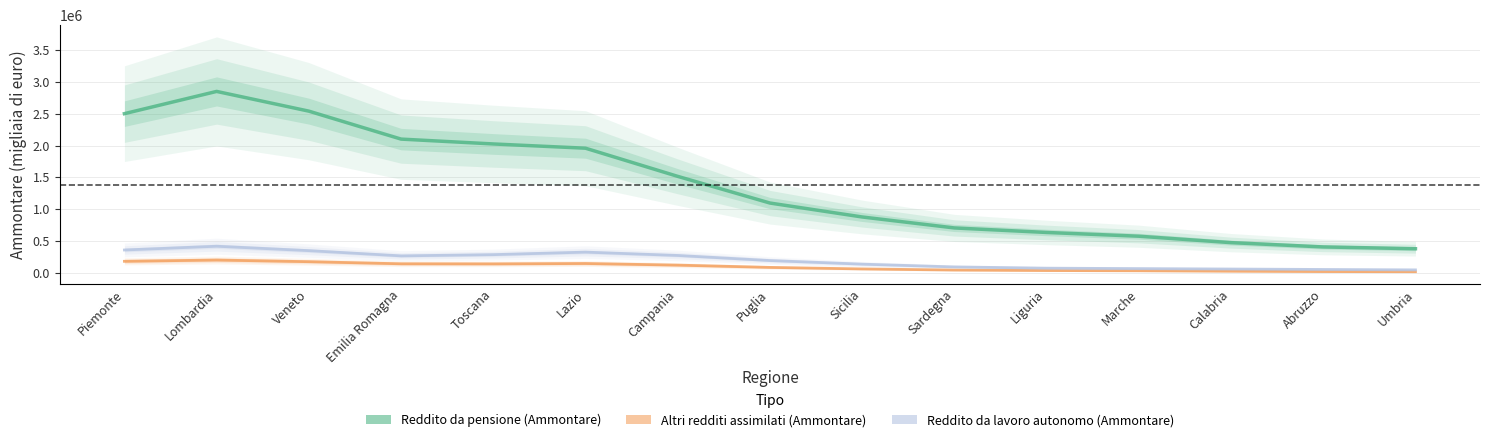

Between Puglia and Emilia Romagna, which is larger?

Emilia Romagna